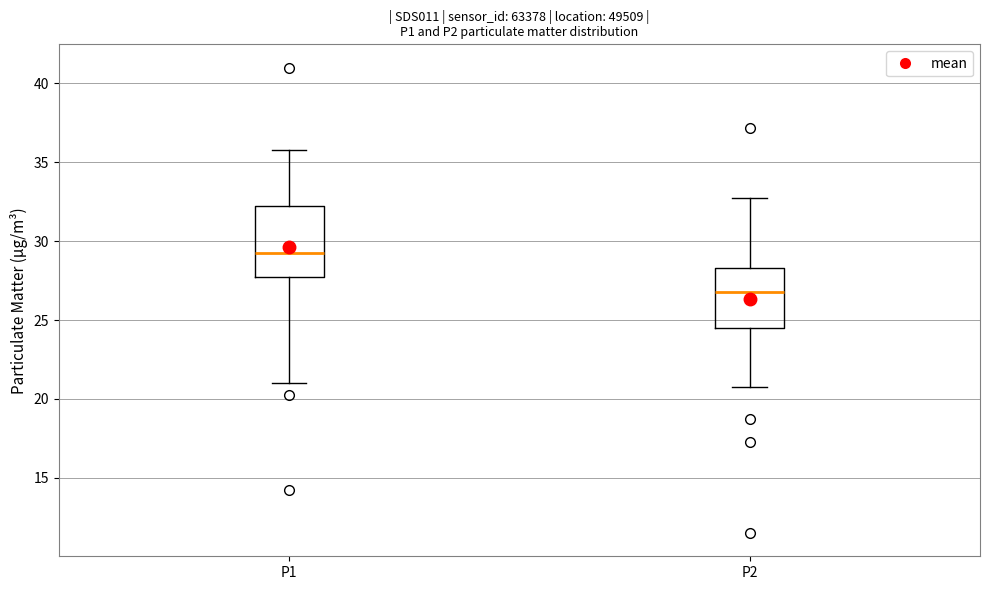

Reading left to right, read every box against the y-axis: the position of its median line, the range the box covers, and the ends of its whiskers. The values are not printed on the chart, so give them approximately, as read against the axis.

P1: median 29.5, box 27.5 to 32.5, whiskers 21.0 to 36.0
P2: median 27.0, box 24.5 to 28.5, whiskers 21.0 to 33.0